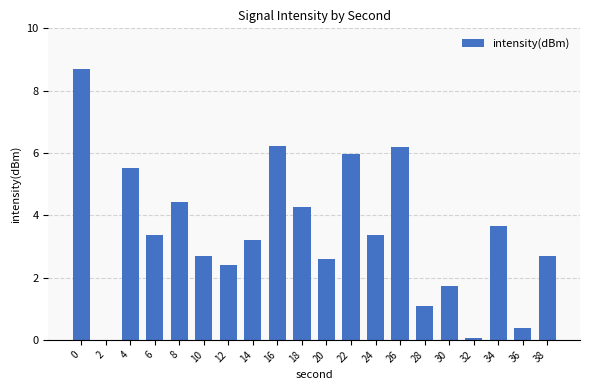

Reading left to right, extract all data points from this chart.

0=8.7	2=0.0	4=5.5	6=3.4	8=4.4	10=2.7	12=2.4	14=3.2	16=6.2	18=4.3	20=2.6	22=6.0	24=3.4	26=6.2	28=1.1	30=1.7	32=0.1	34=3.6	36=0.4	38=2.7